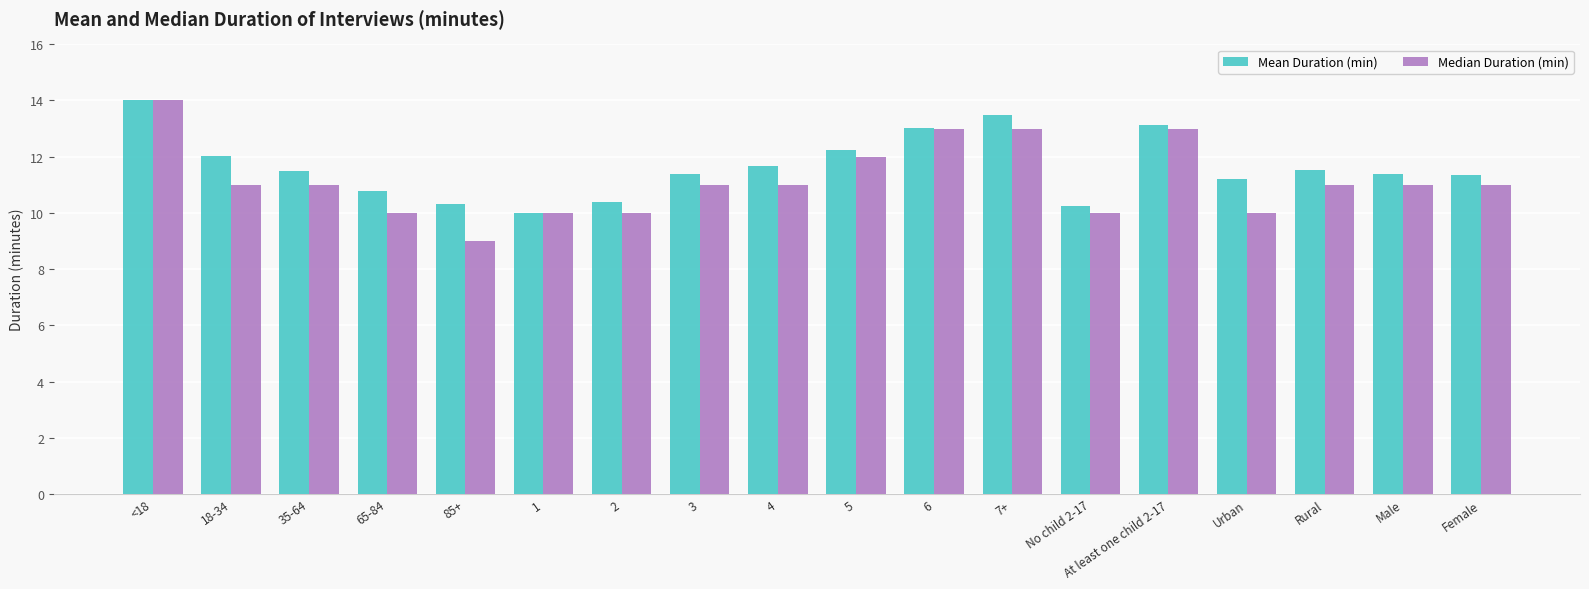

Which label corresponds to the smallest value in the chart?

85+